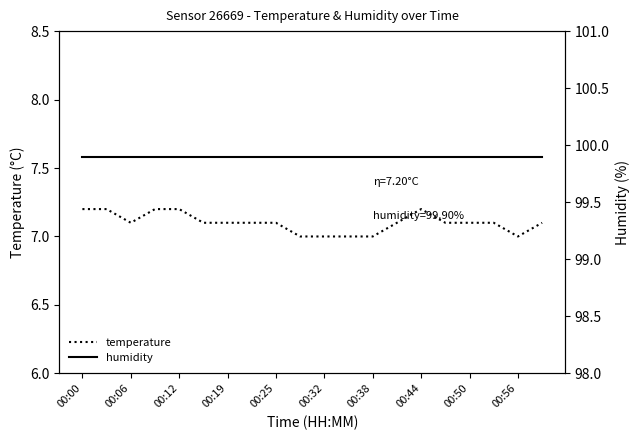

True or false: temperature and humidity intersect in this chart.

False